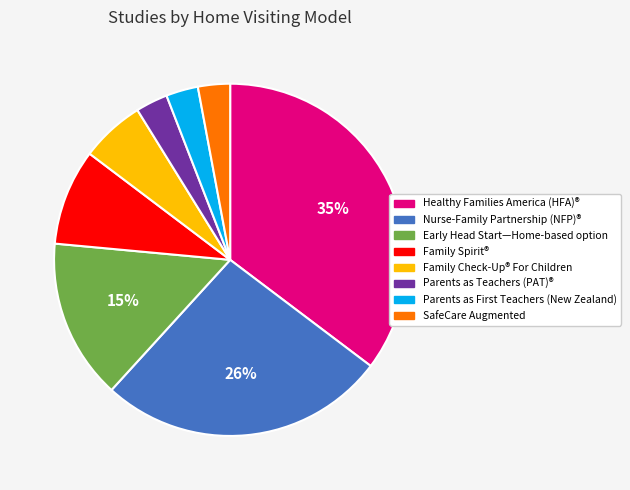

Is the sum of Nurse-Family Partnership (NFP)® and Parents as Teachers (PAT)® greater than half?

No